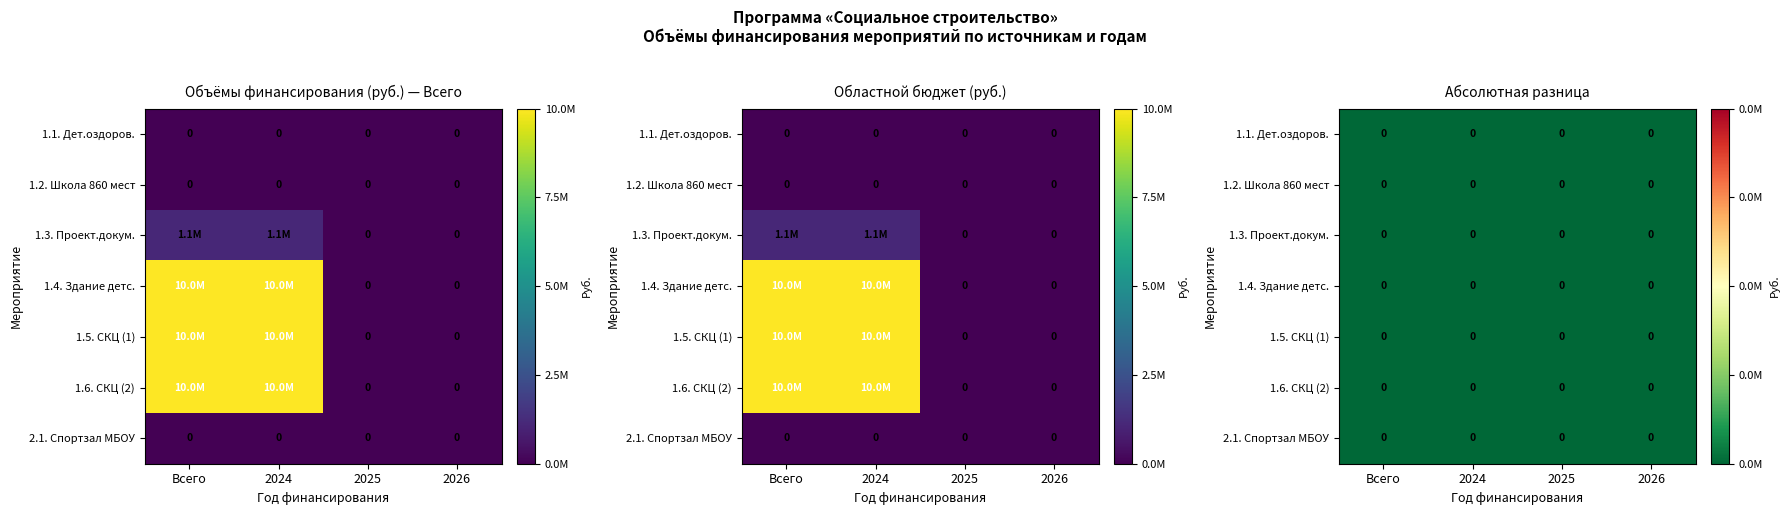

Between 2024 and 2025, which series saw the biggest shift?

1.4.